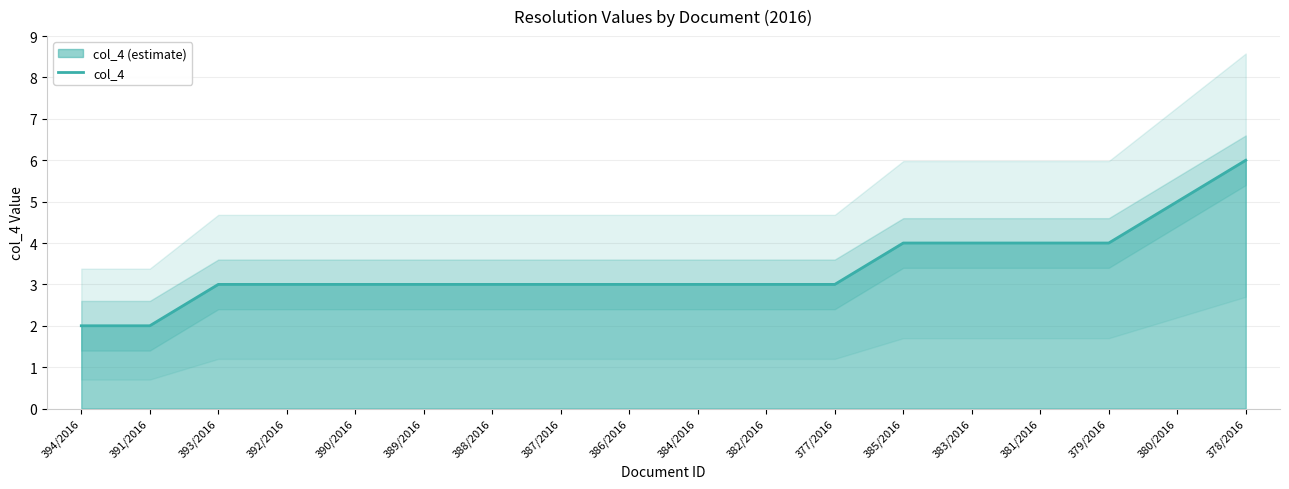

What is the maximum value shown in the chart?

6